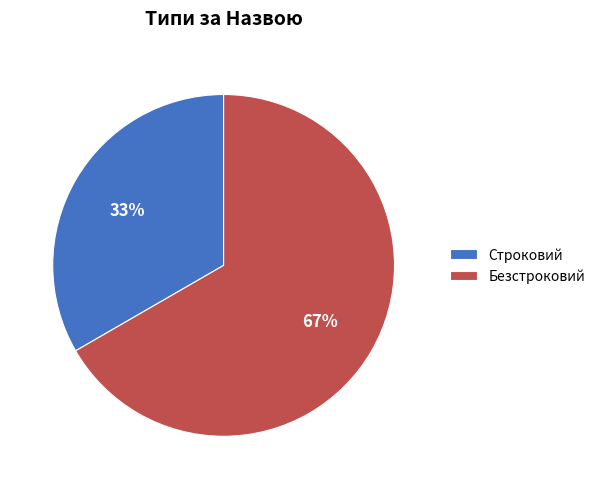

Rank the categories by value from lowest to highest.

Строковий, Безстроковий